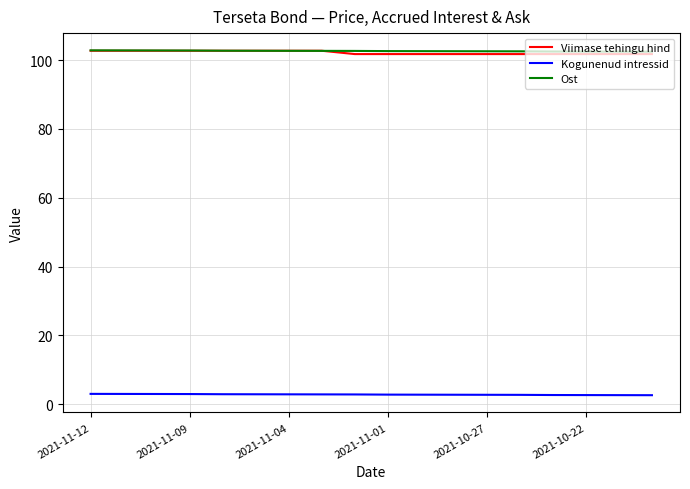

True or false: Viimase tehingu hind and Kogunenud intressid cross at least once.

False